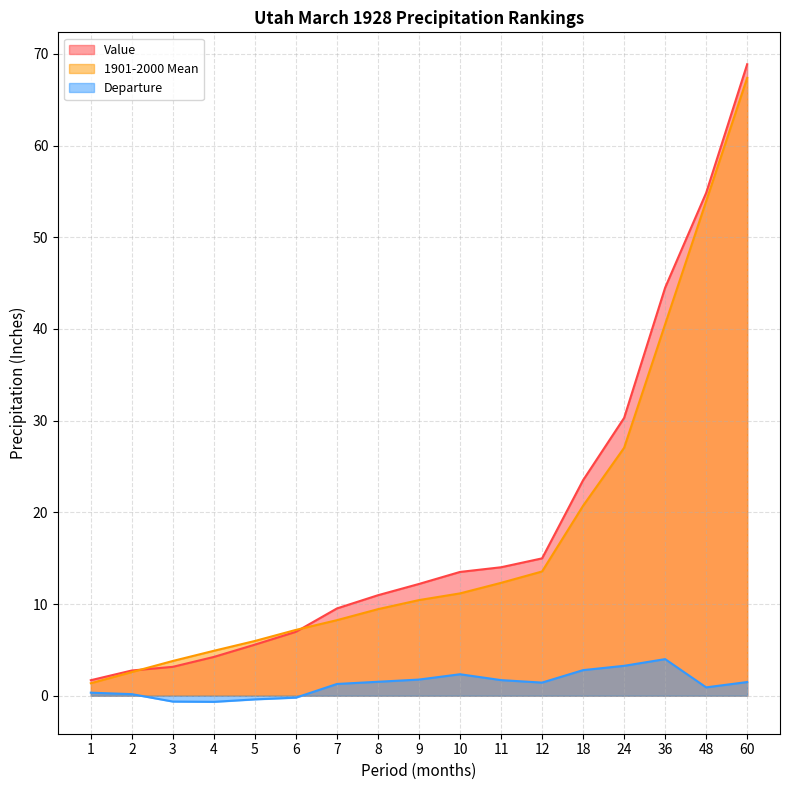

The value of Value at 36 is 44.5. True or false?

True